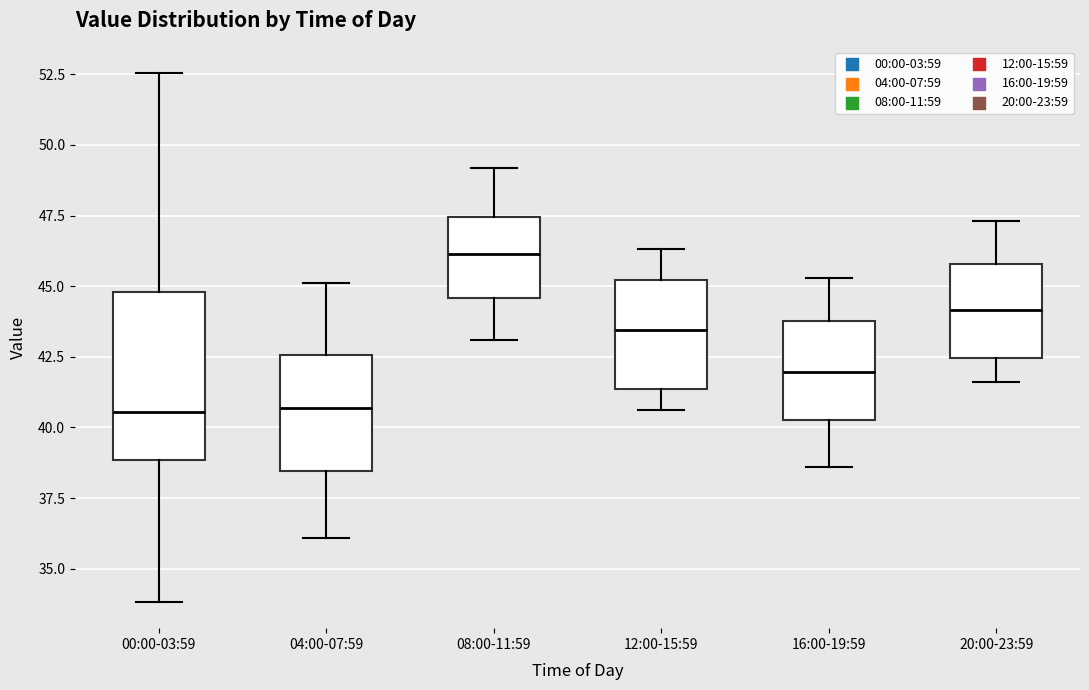

Where does the median line of the box for 04:00-07:59 sit on the y-axis? The values are not printed on the chart, so give them approximately, as read against the axis.

40.5